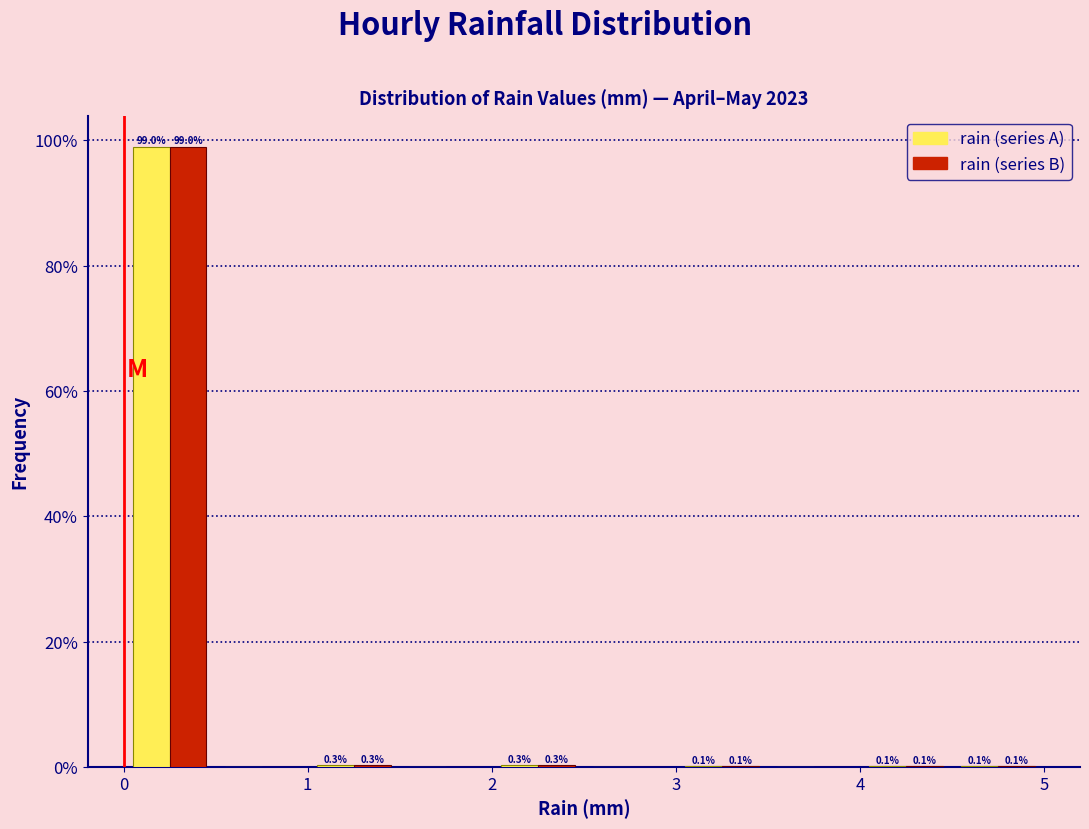

In the rain (series B) series, which range on the x-axis has the tallest bar?

0.0 to 0.5